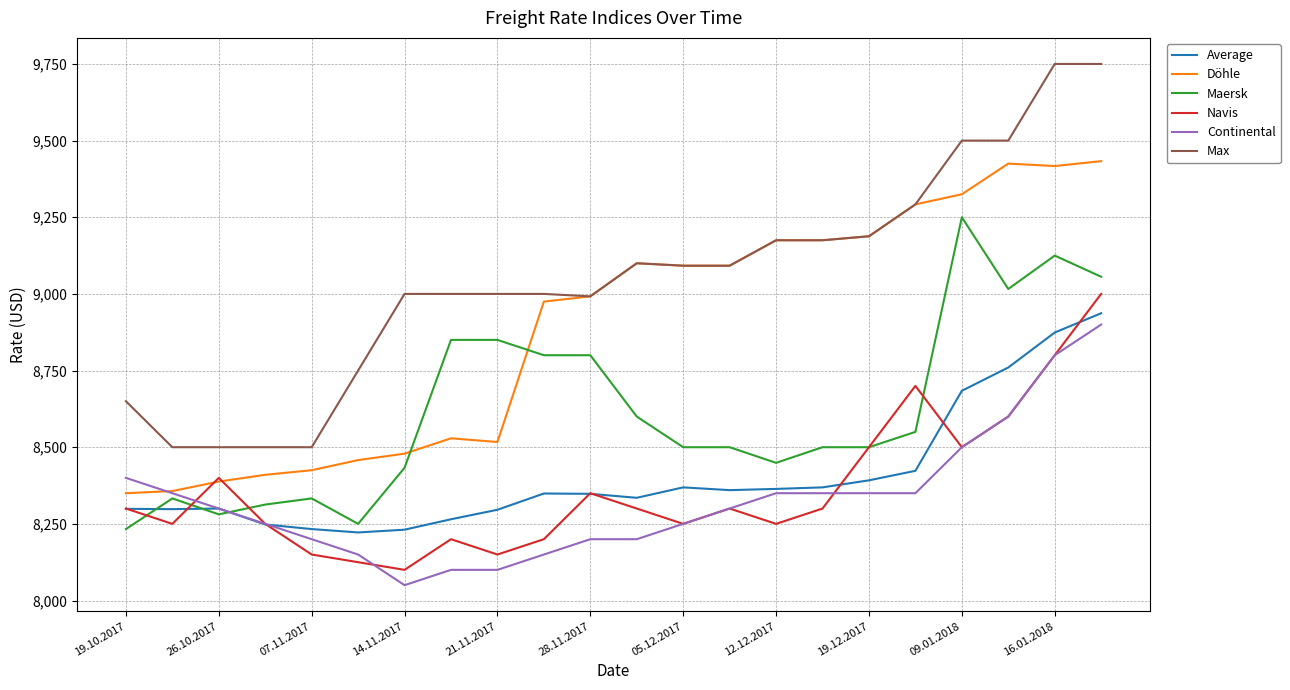

Rank the series by their maximum value, from highest to lowest.

Max, Döhle, Maersk, Navis, Average, Continental